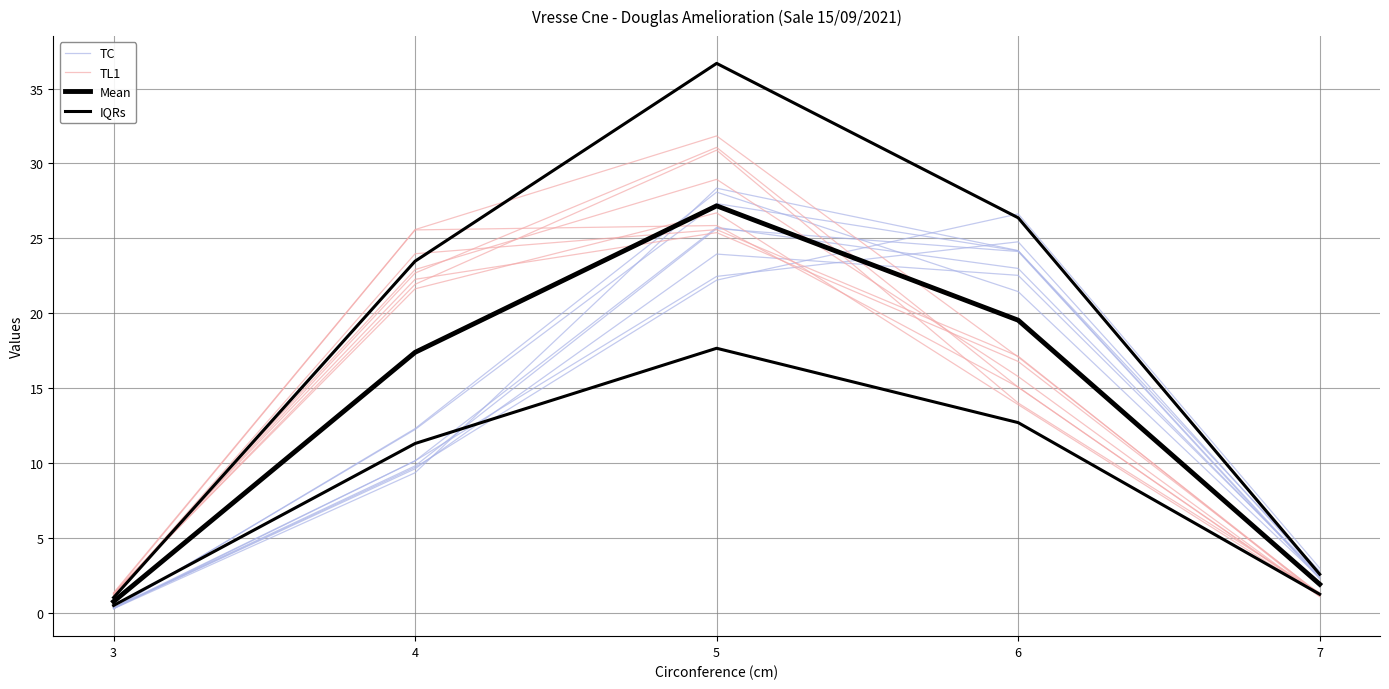

Which series has the largest range (max minus min)?

IQRs